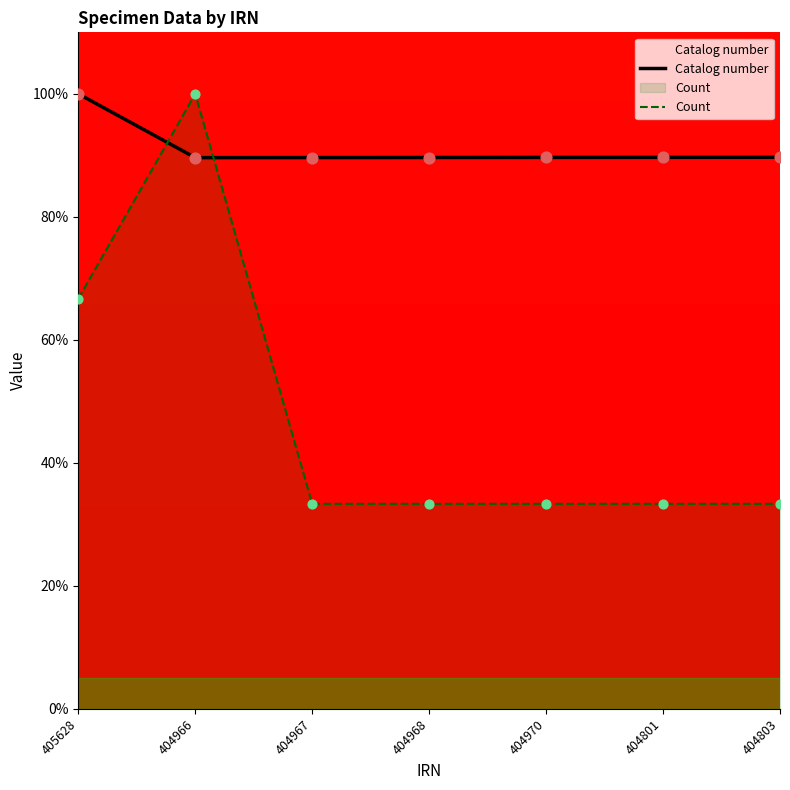

What is the total value across all series at 405628?

166.7